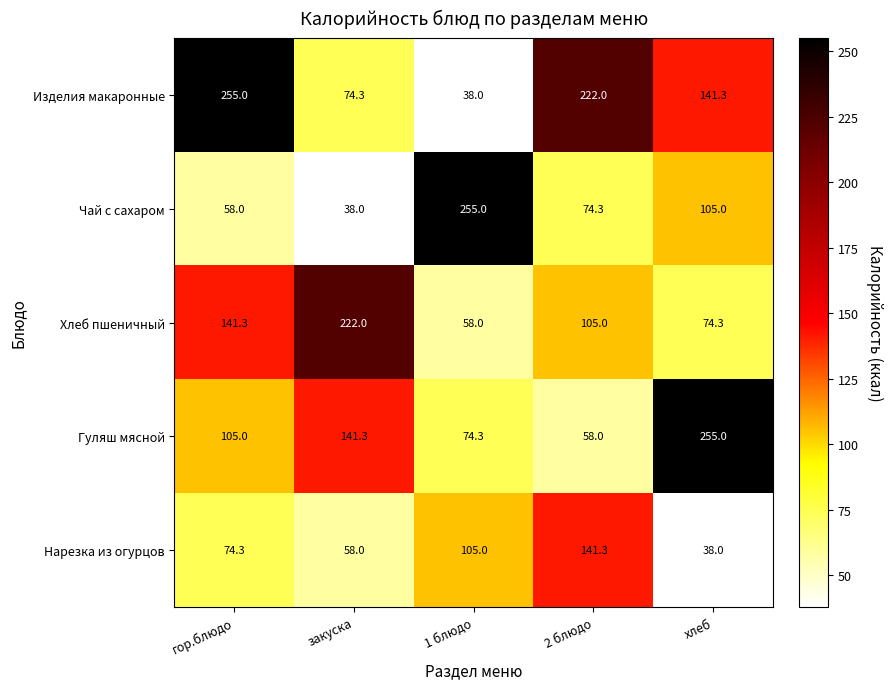

What is the difference between the second highest and minimum values in the Изделия макаронные series?

184.0